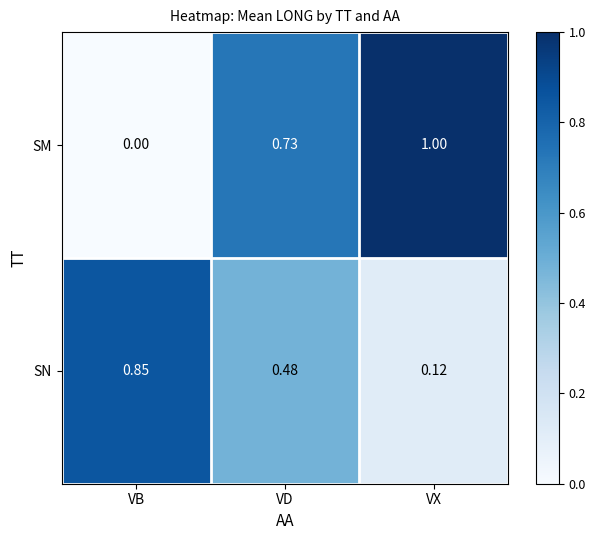

At VD, list the series in order from largest to smallest.

SM, SN